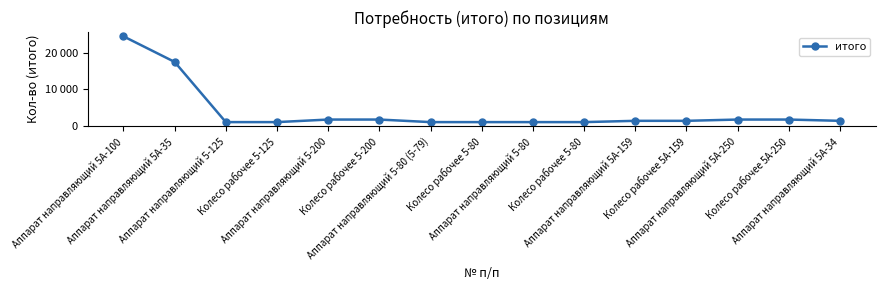

Is this an area chart (filled region under the line)?

No